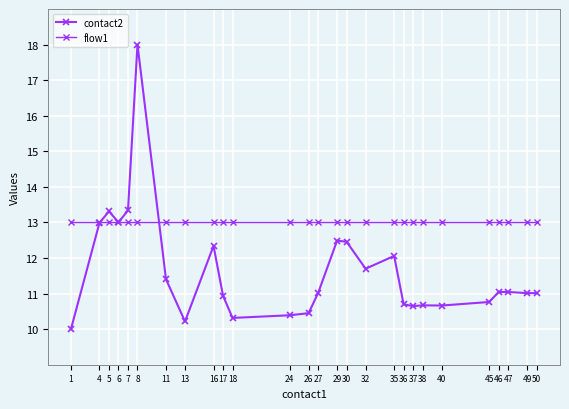

Is this an area chart (filled region under the line)?

No